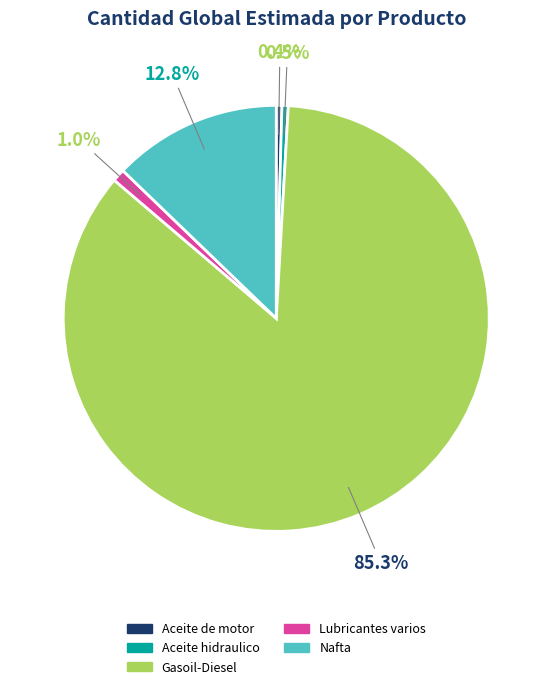

Which category accounts for the majority?

Gasoil-Diesel